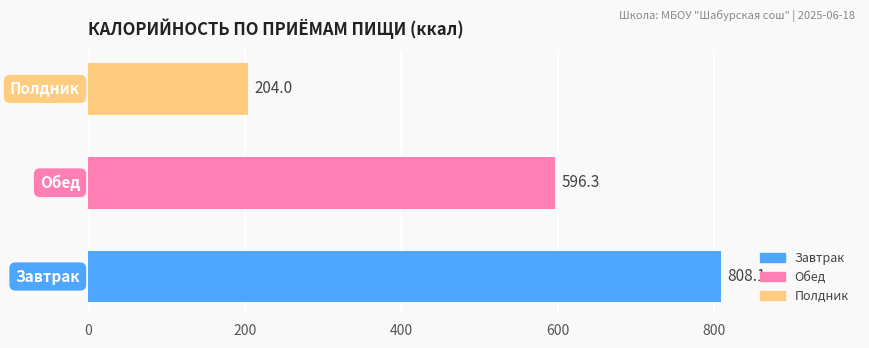

What is the difference between the second highest and minimum values?

392.3